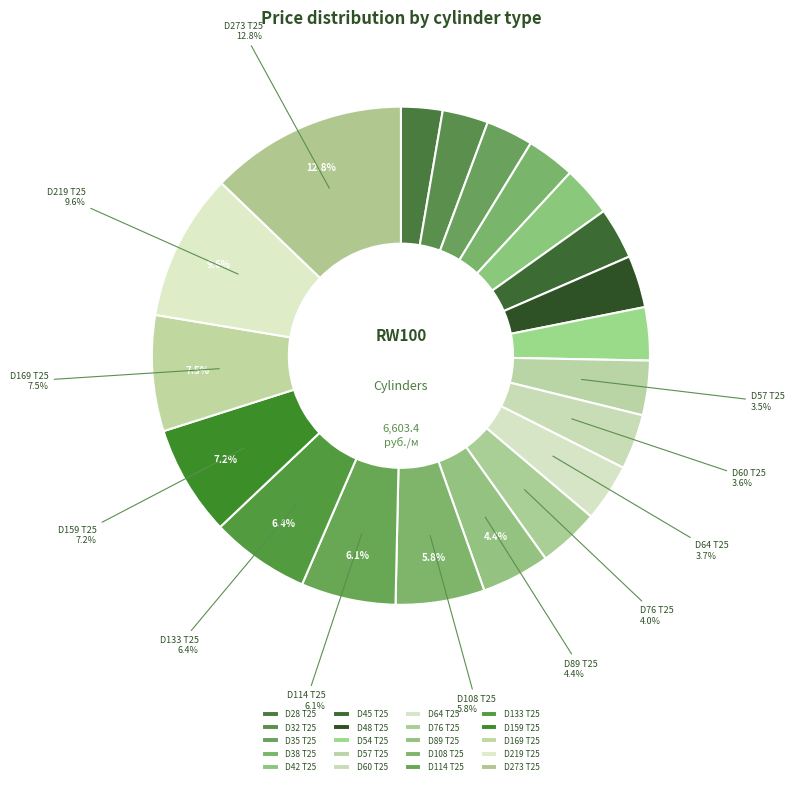

True or false: D48 T25 accounts for 13% of the total.

False